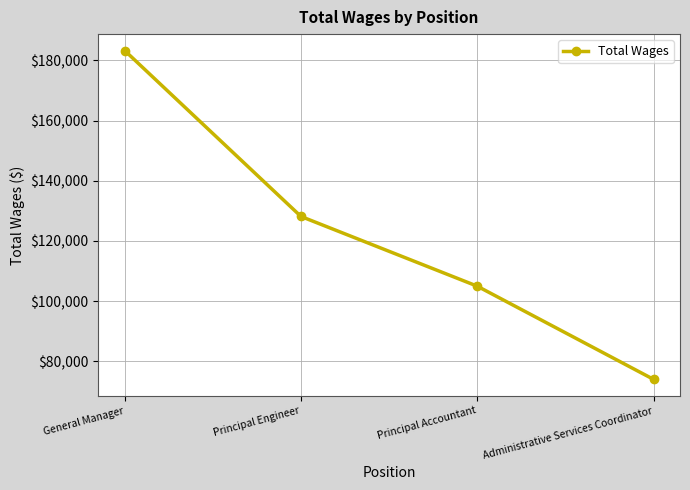

What is the difference between the second highest and minimum values?

54158